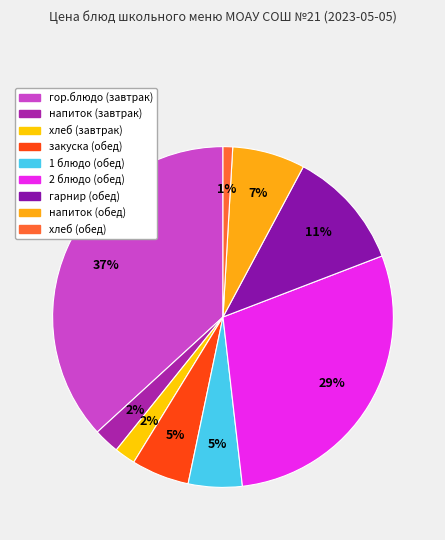

The гор.блюдо (завтрак) slice represents 37% of the pie. True or false?

True